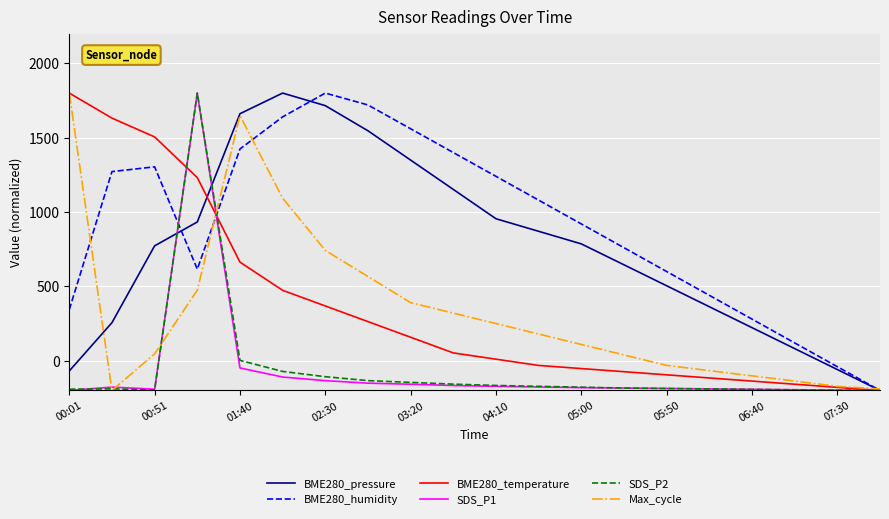

What is the smallest value displayed?

-200.0